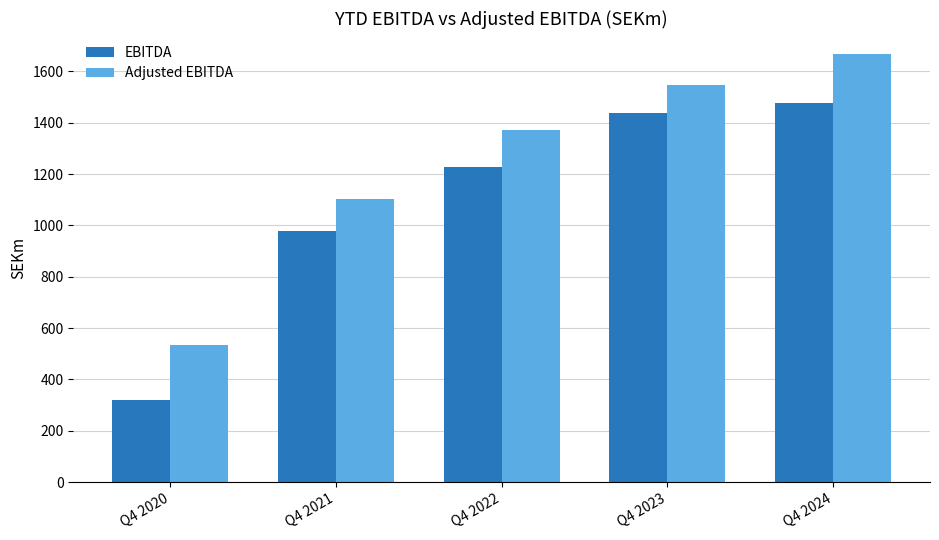

Is the value of EBITDA at Q4 2022 greater than the value of Adjusted EBITDA at Q4 2023?

No